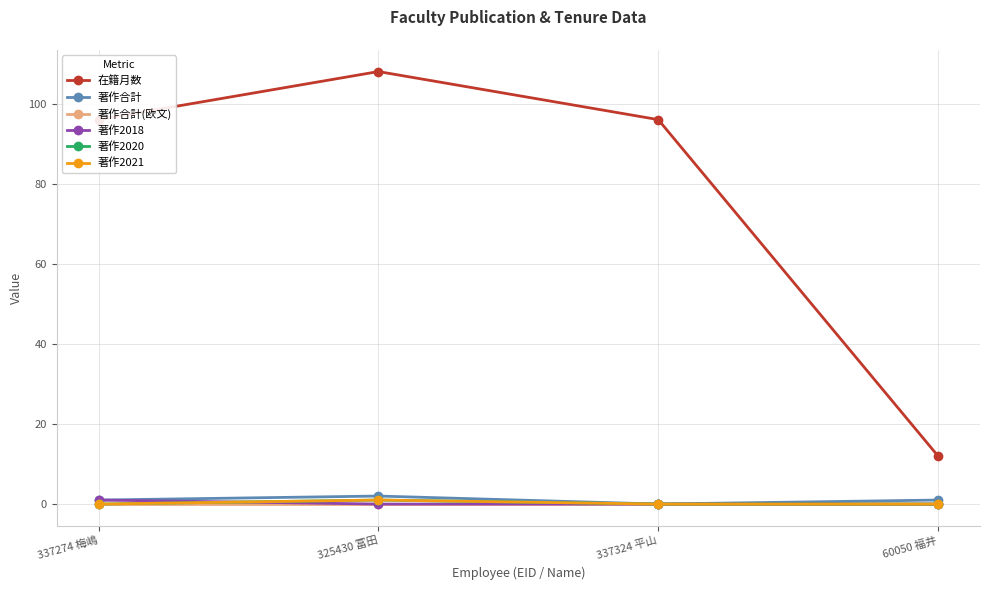

Reading left to right, what are all the values shown in this chart?

在籍月数: 96	108	96	12
著作合計: 1	2	0	1
著作合計(欧文): 0	0	0	0
著作2018: 1	0	0	0
著作2020: 0	1	0	0
著作2021: 0	1	0	0